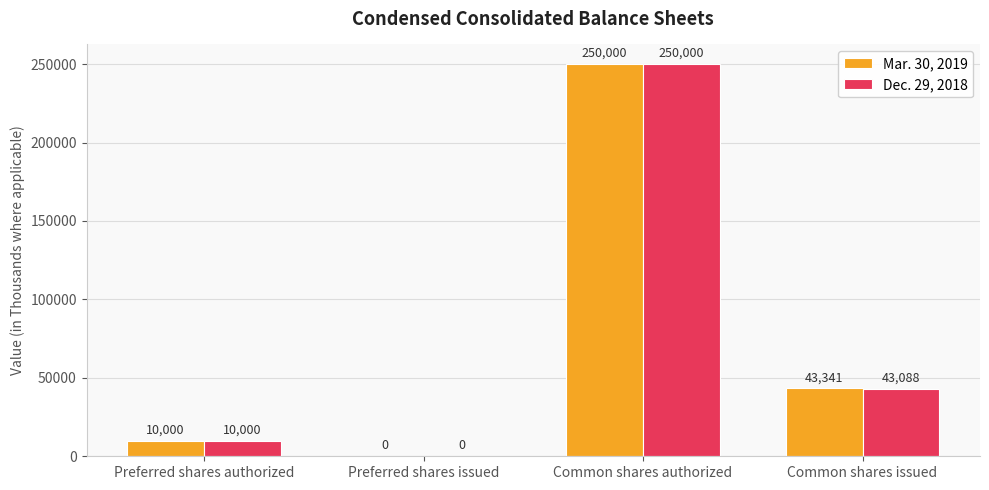

The Mar. 30, 2019 series shows 43341 at Common shares issued. True or false?

True